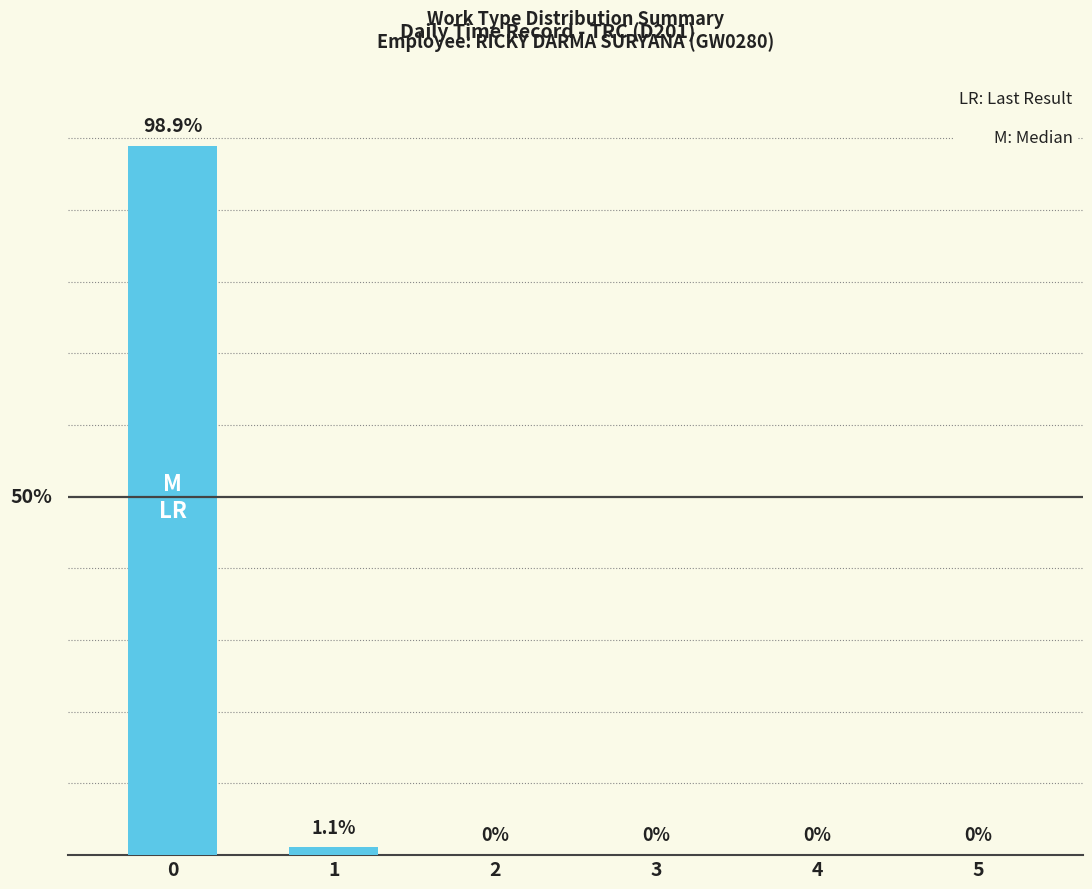

True or false: the data shows 28.0 at 0.

False